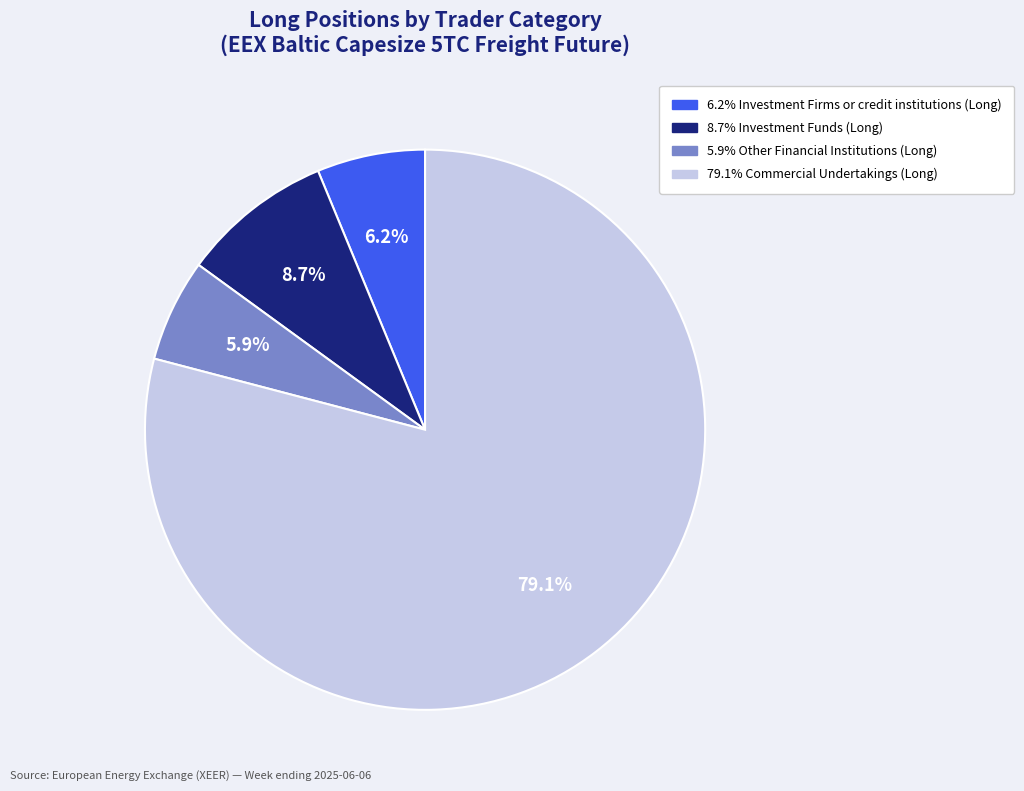

How many slices are in this pie chart?

4